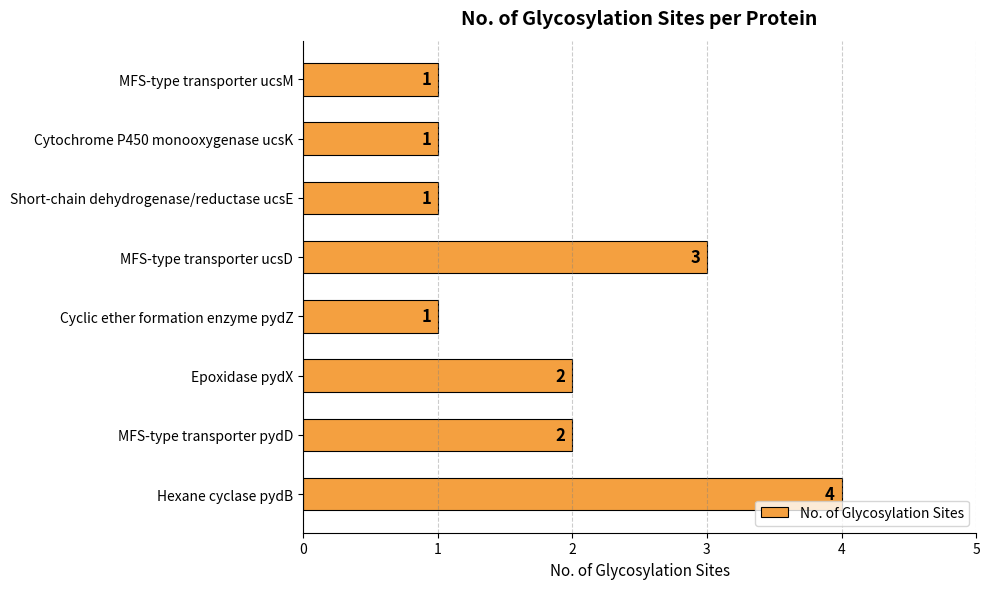

What is the minimum value shown in the chart?

1